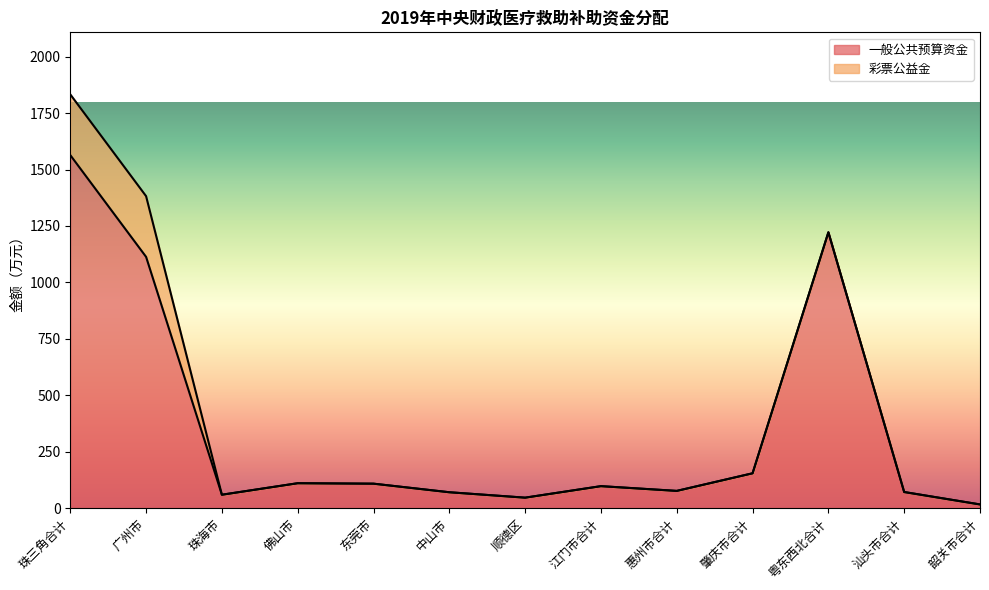

What is the label of the 5th point from the left?

东莞市